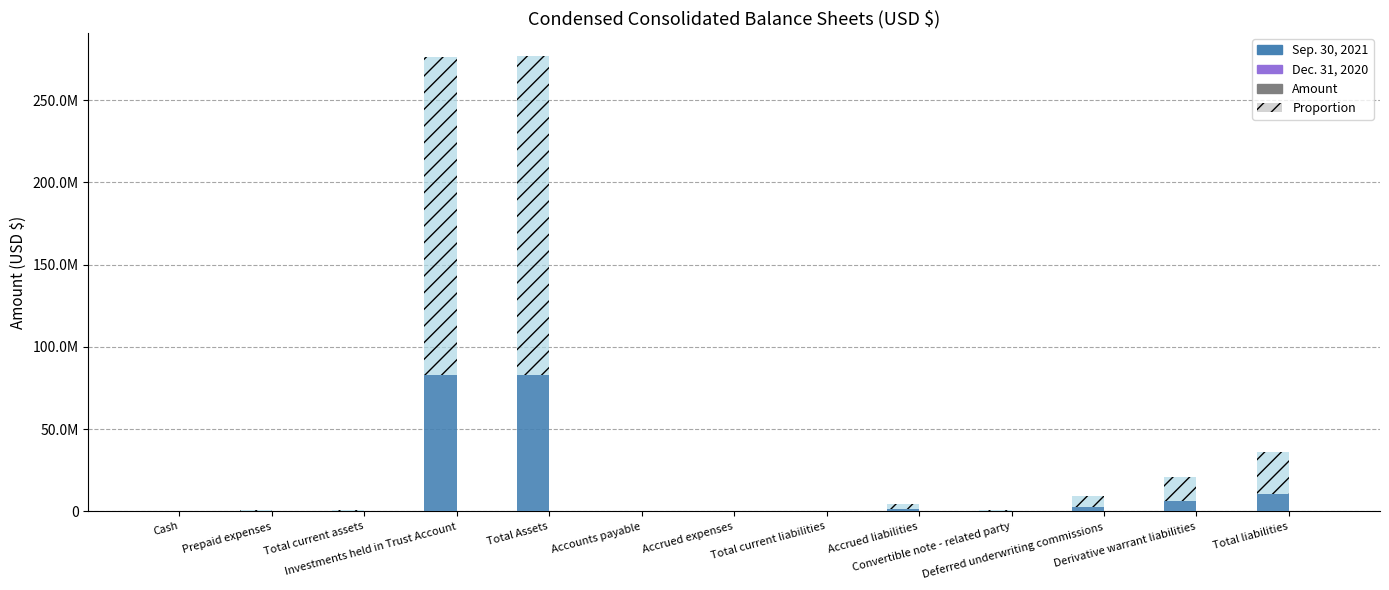

How many bars are there in each group?

2